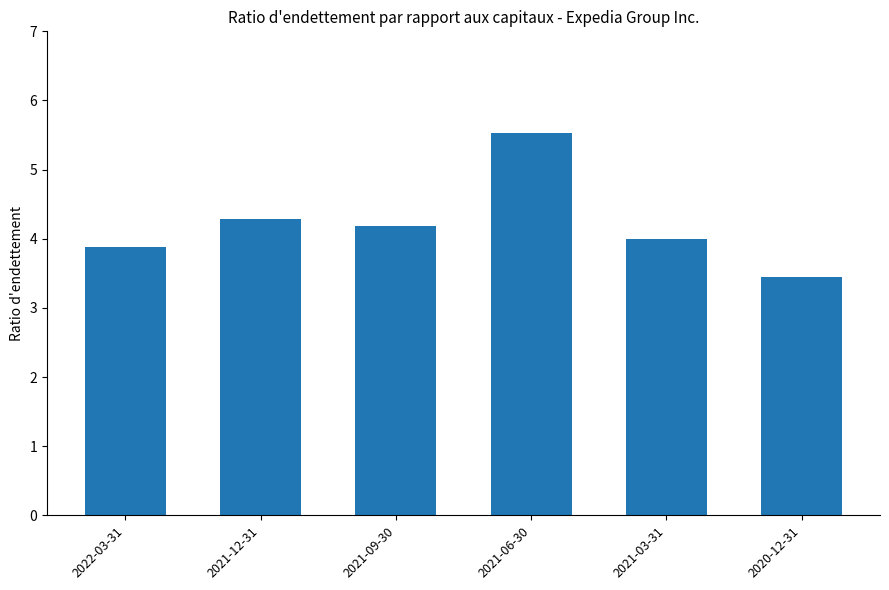

Read the value at 2021-12-31.

4.3